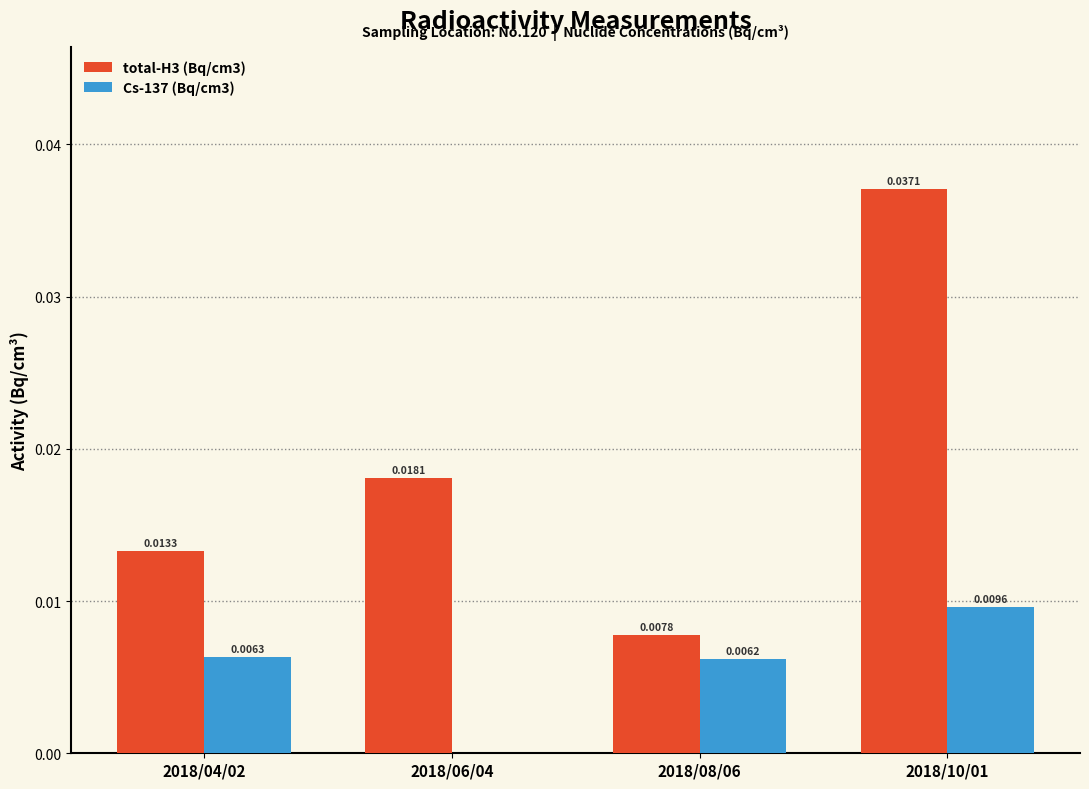

The value of total-H3 (Bq/cm3) at 2018/06/04 is 0.0. True or false?

True